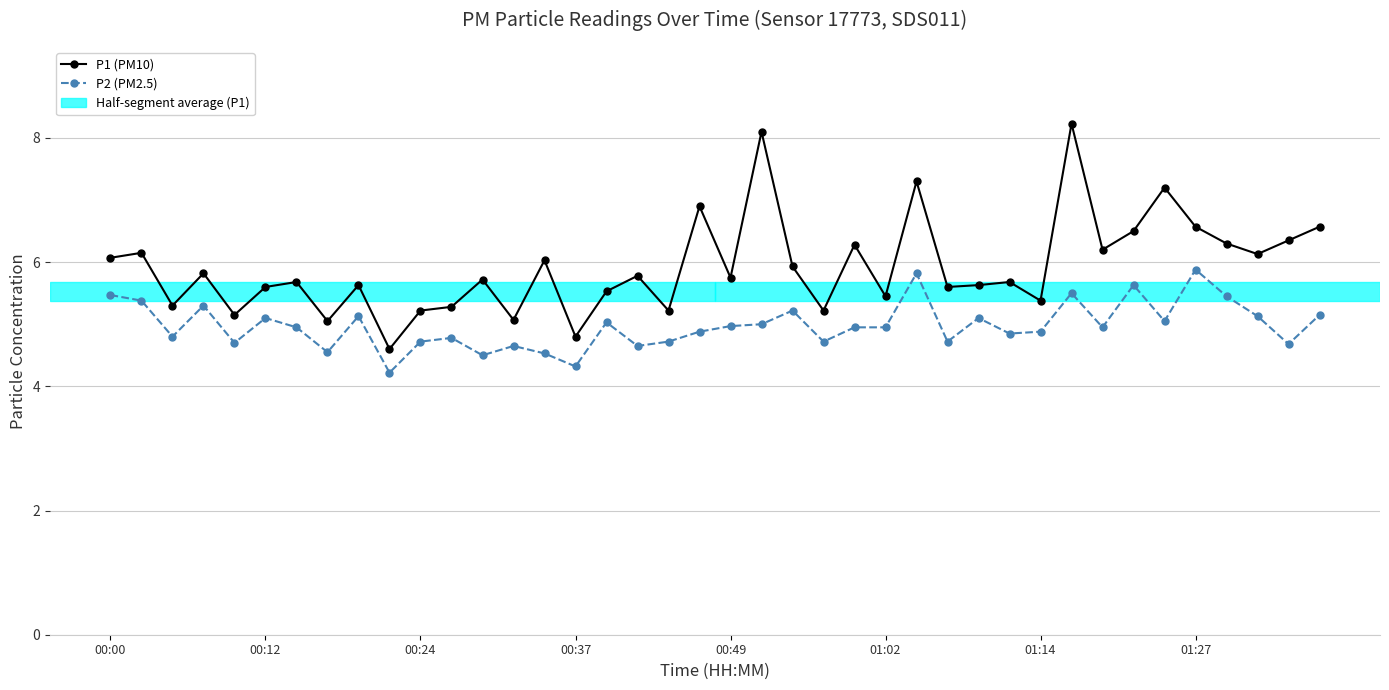

What is the lowest value of the P2 (PM2.5) series?

4.2